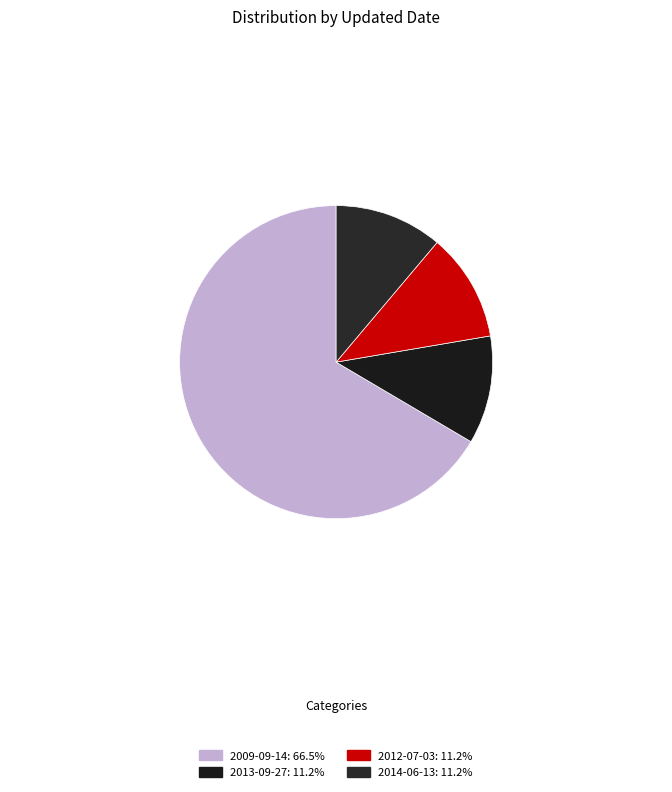

Does any single category account for the majority?

Yes